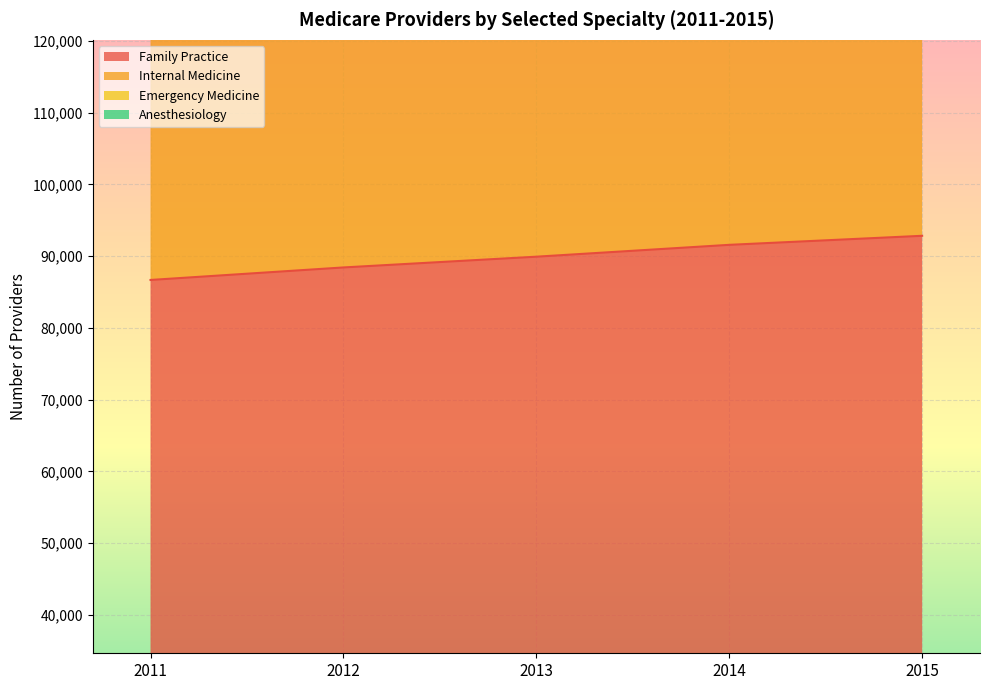

Which series has the largest range (max minus min)?

Emergency Medicine